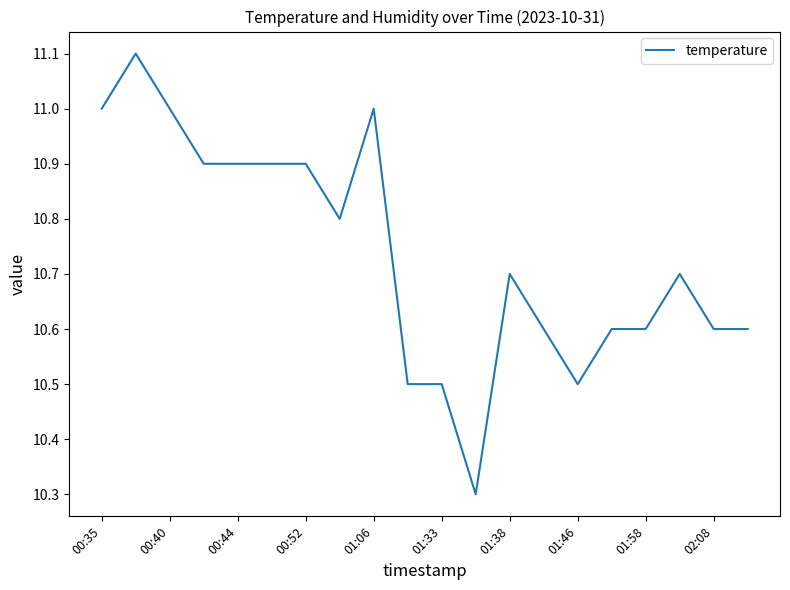

What is the maximum value shown in the chart?

11.1